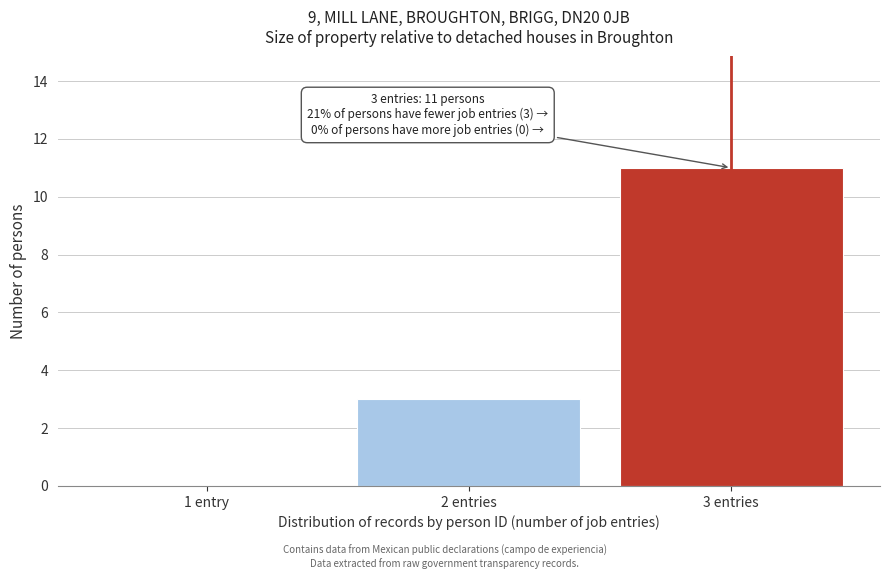

Reading left to right, transcribe all the data shown in this chart.

1 entry=0	2 entries=3	3 entries=11